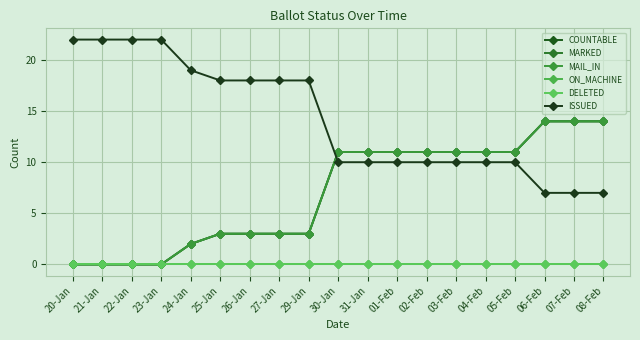

Is this an area chart (filled region under the line)?

No